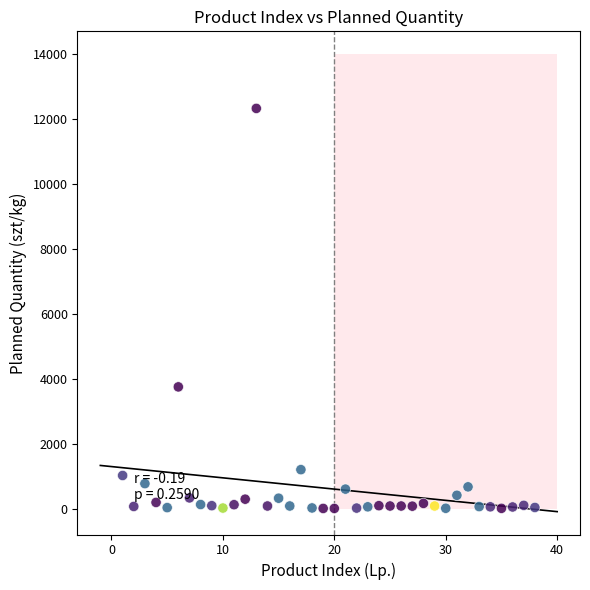

What Y value in the scatter plot is closest to 6167?

3750